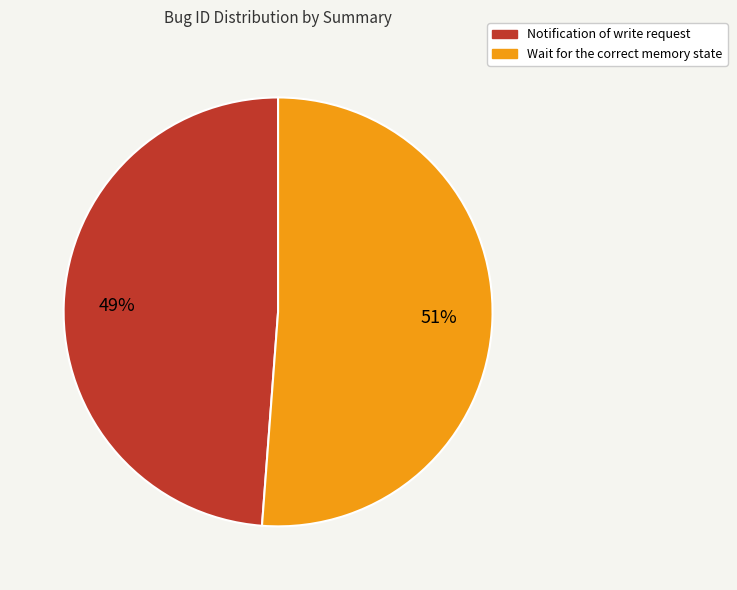

To the nearest percent, what percentage of the pie is Wait for the correct memory state?

51%